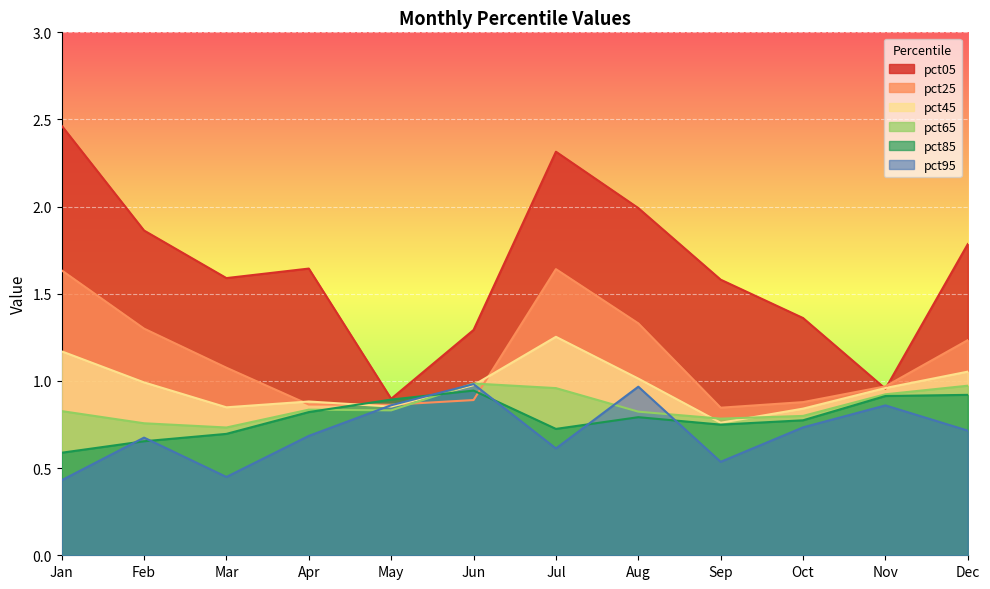

What is the smallest value displayed?

0.4